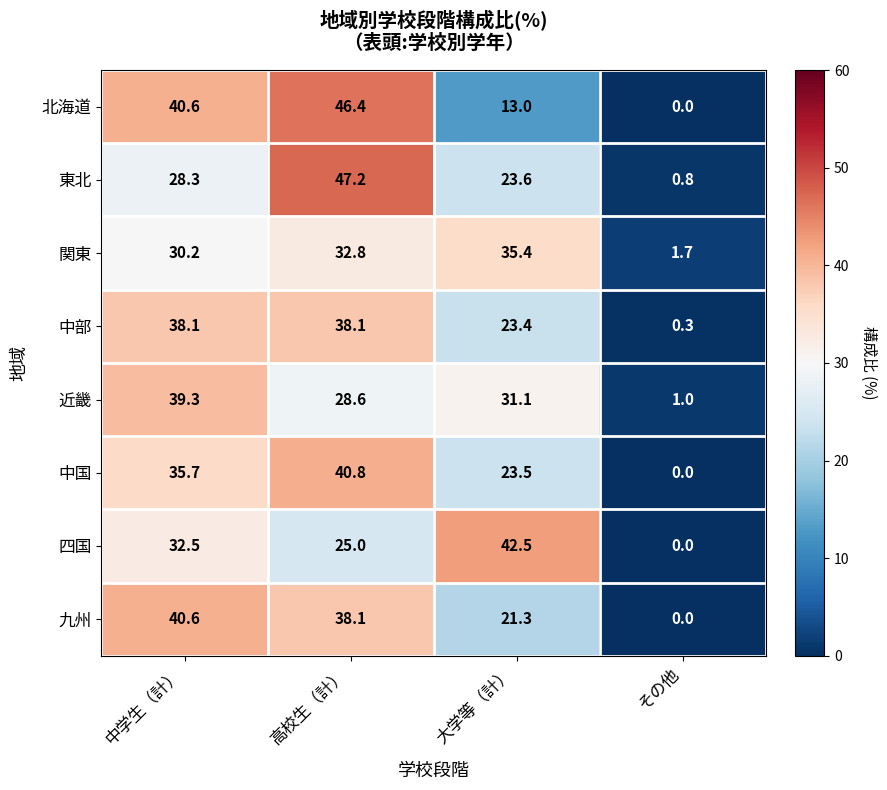

Count the number of data series in this chart.

8